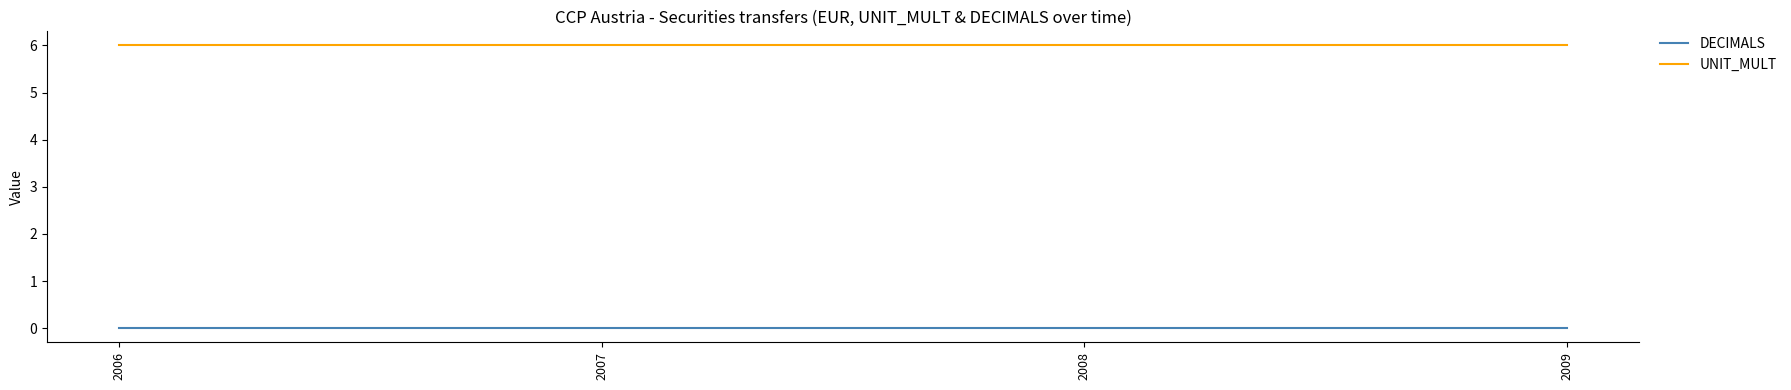

Reading left to right, list all the values displayed in this chart.

DECIMALS: 2006=0	2007=0	2008=0	2009=0
UNIT_MULT: 2006=6	2007=6	2008=6	2009=6